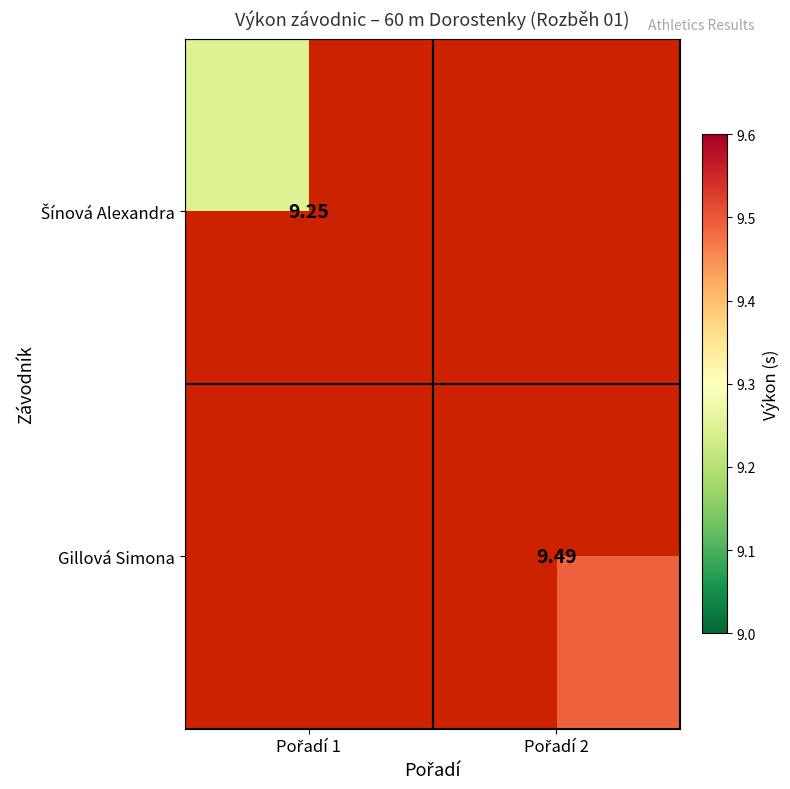

Which series has the largest range (max minus min)?

Šínová Alexandra